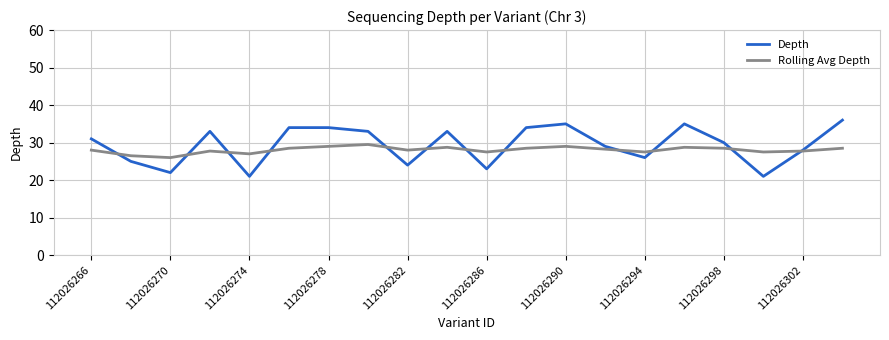

What is the smallest value displayed?

21.0